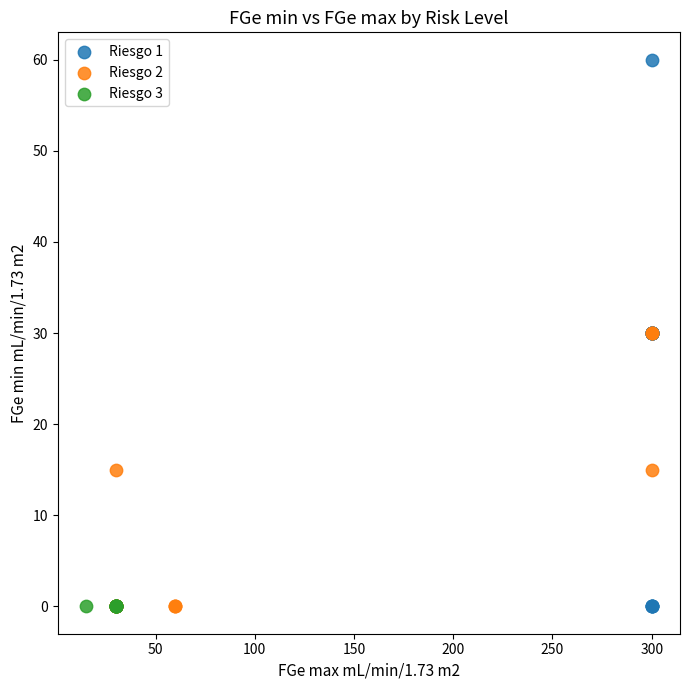

What are all the series names shown in the legend?

Riesgo 1, Riesgo 2, Riesgo 3